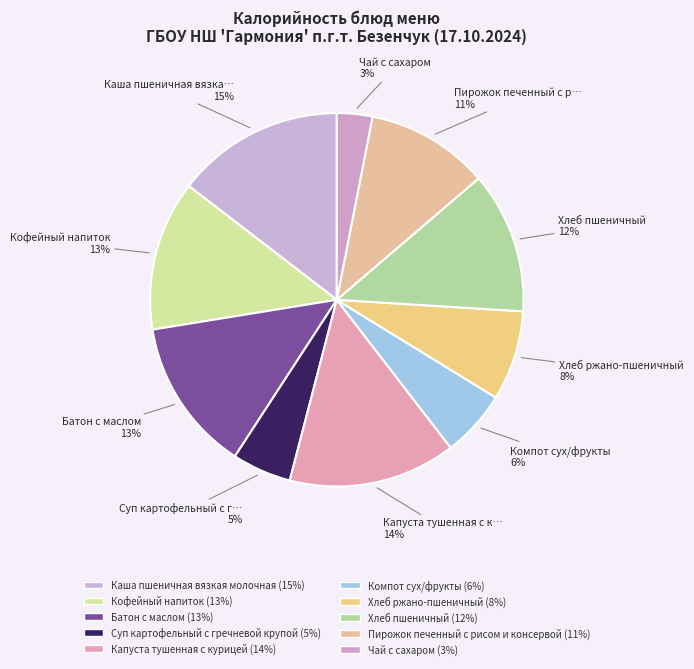

Does Компот сух/фрукты represent more than half of the total?

No